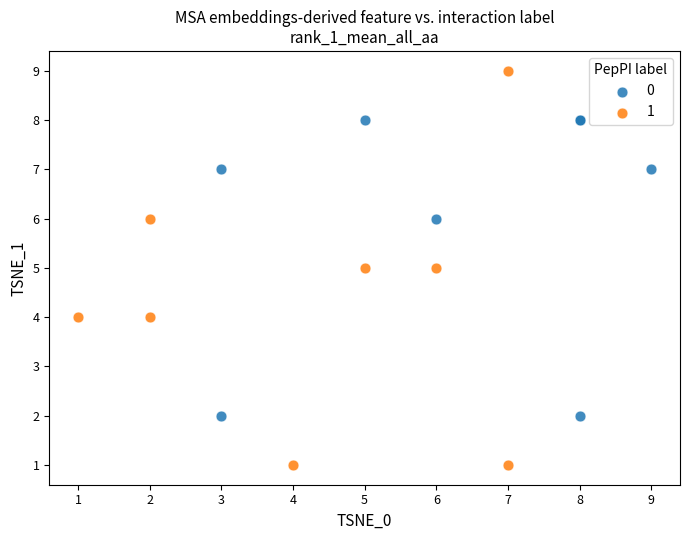

Which series has the largest Y range (max minus min)?

1